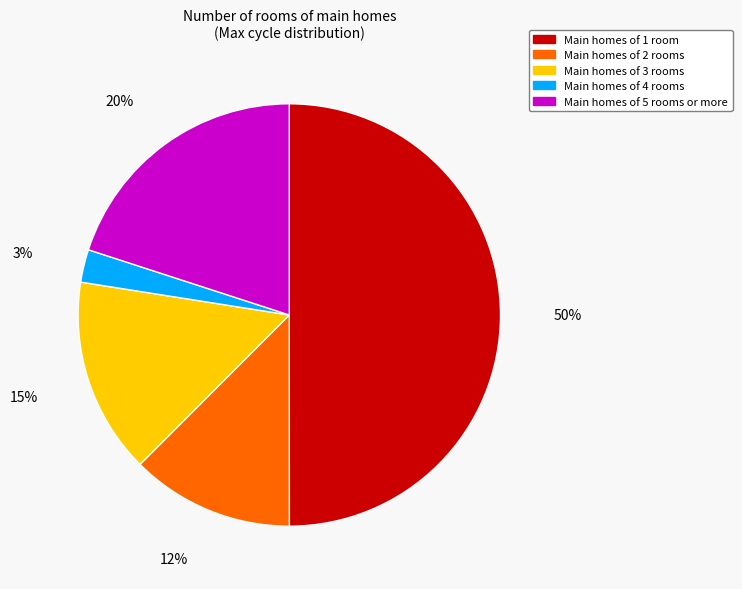

Does Main homes of 5 rooms or more account for over 50% of the chart?

No